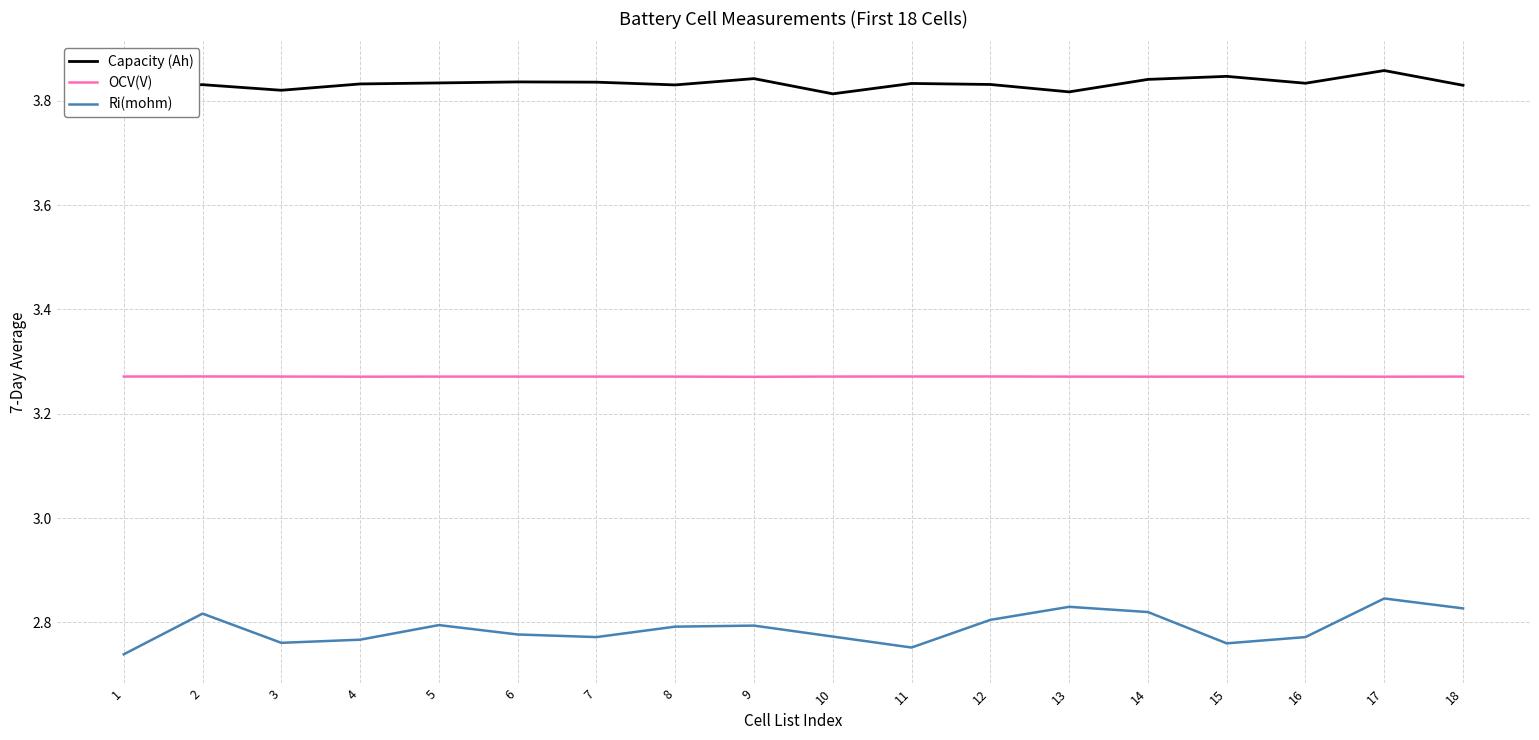

Is it true that Capacity (Ah) equals 2.0 at 1?

False